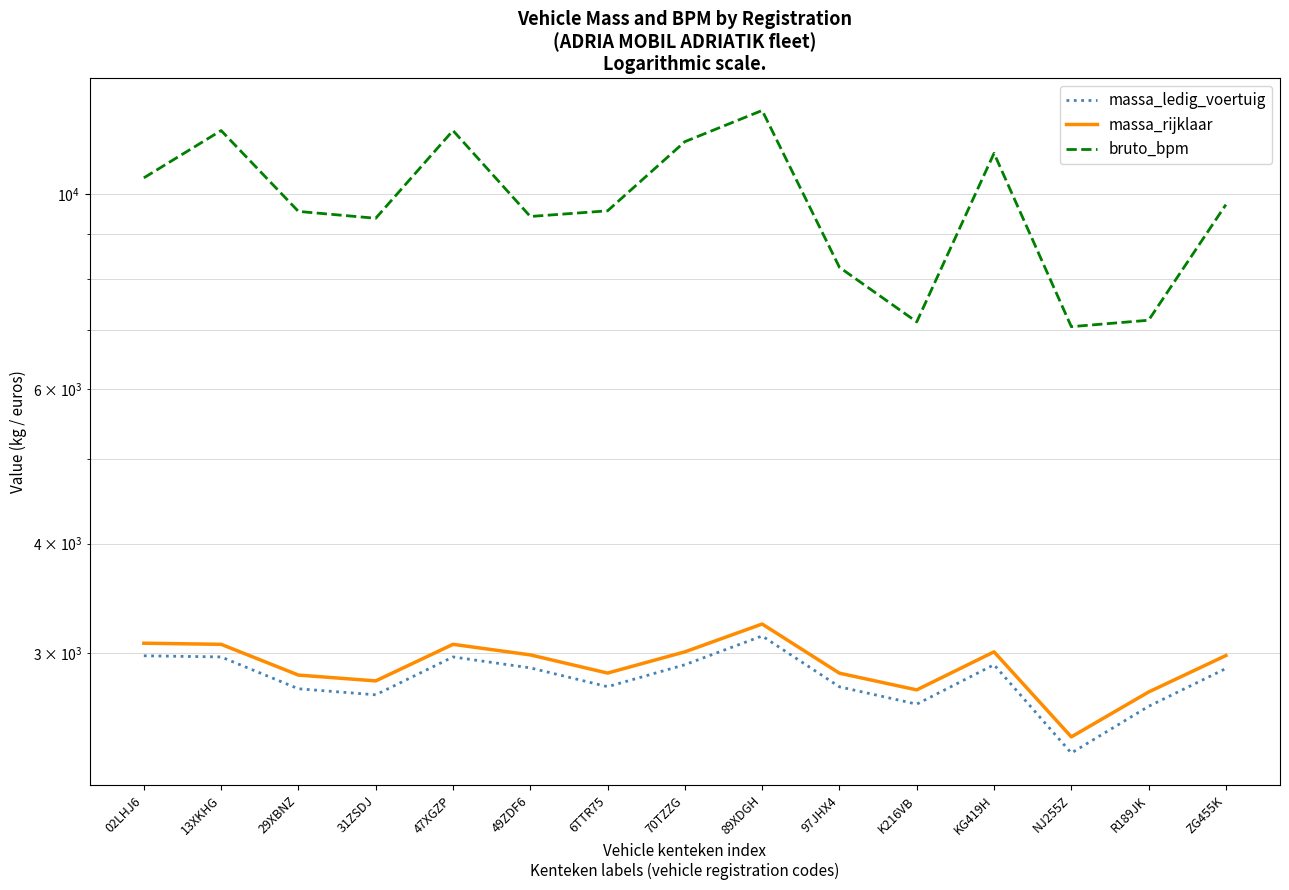

What is the lowest value of the massa_ledig_voertuig series?

2309